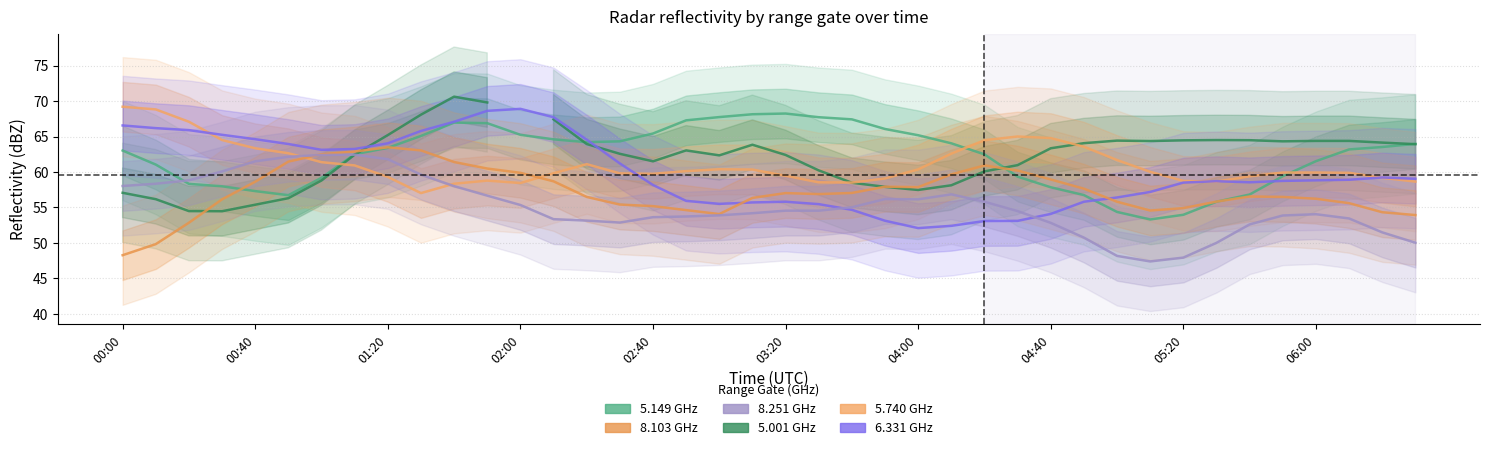

How many lines are shown in the chart?

6